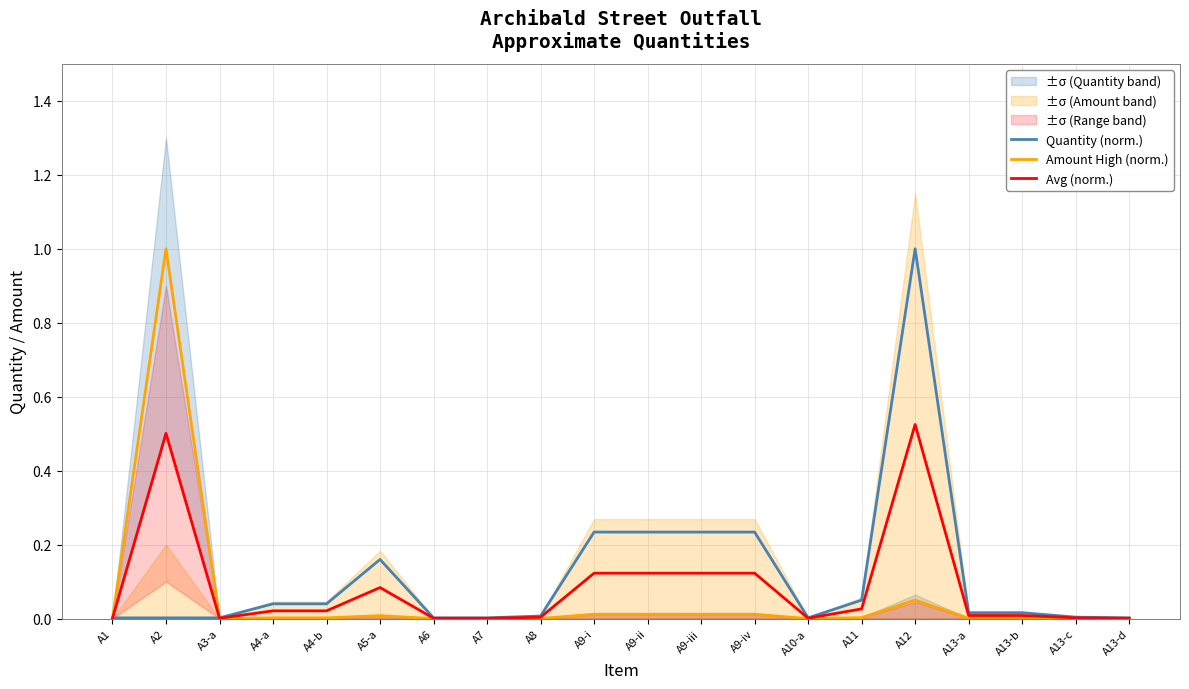

How many intersections are there between Amount High (norm.) and Quantity (norm.)?

2